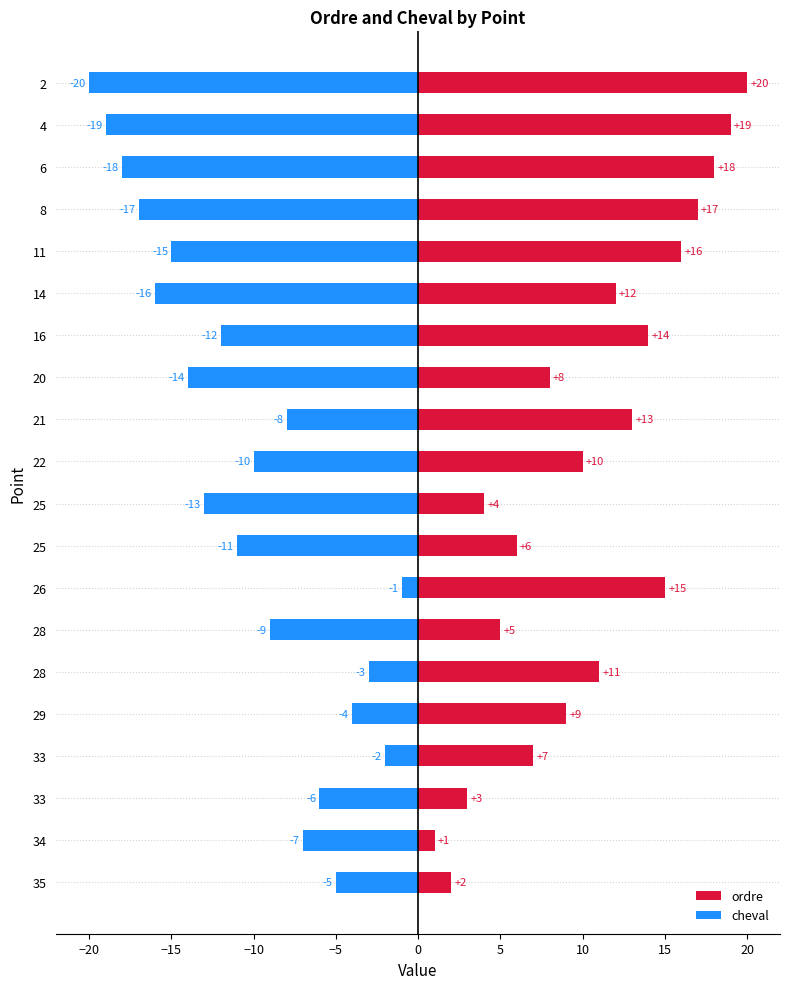

What are all the series names shown in the legend?

ordre, cheval